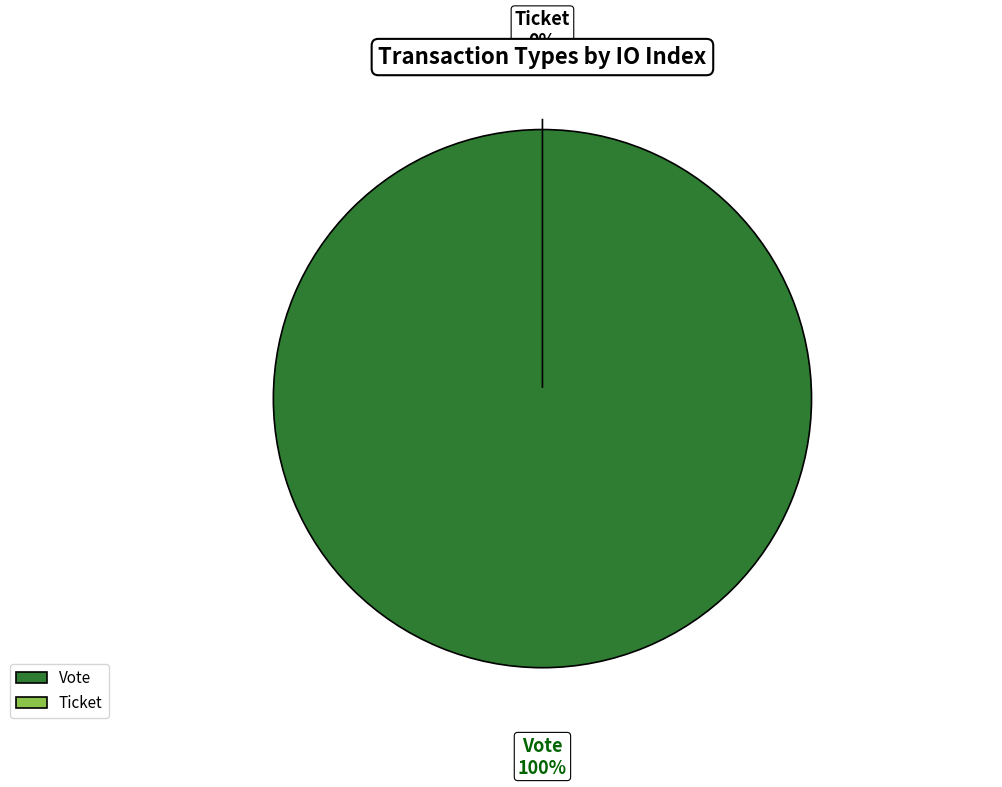

The Ticket slice represents 1% of the pie. True or false?

False